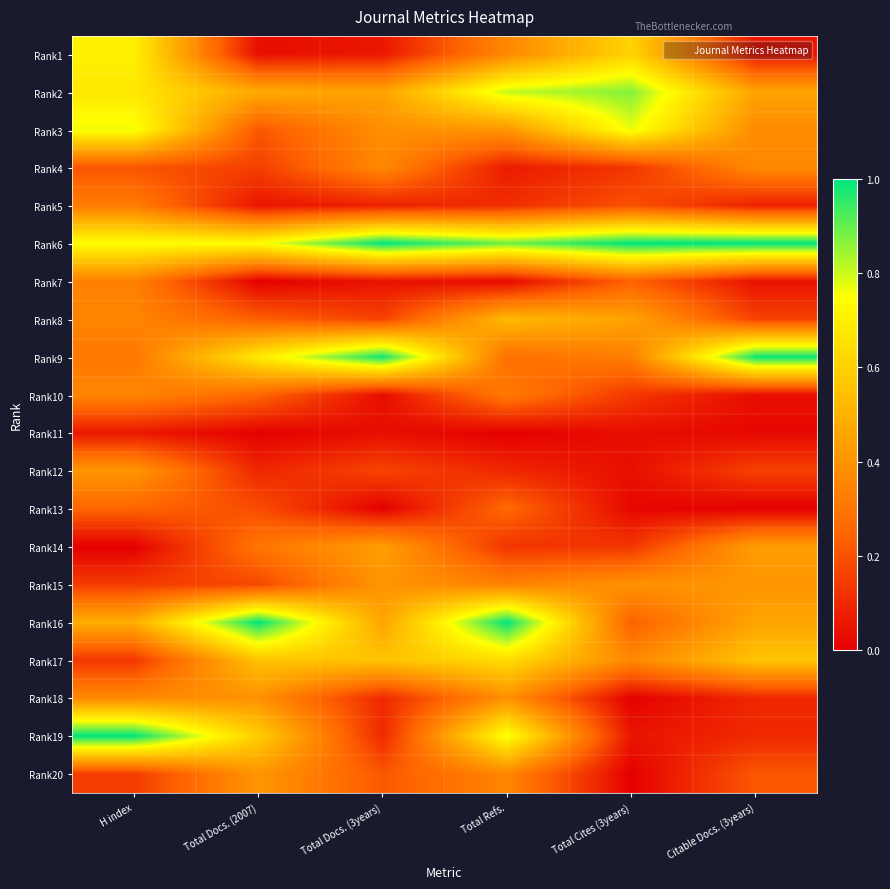

Reading left to right, what are all the values shown in this chart?

Rank1: H index=0.7	Total Docs. (2007)=0.0	Total Docs. (3years)=0.1	Total Refs.=0.4	Total Cites (3years)=0.6	Citable Docs. (3years)=0.1
Rank2: H index=0.7	Total Docs. (2007)=0.5	Total Docs. (3years)=0.5	Total Refs.=0.8	Total Cites (3years)=0.9	Citable Docs. (3years)=0.5
Rank3: H index=0.8	Total Docs. (2007)=0.2	Total Docs. (3years)=0.4	Total Refs.=0.4	Total Cites (3years)=0.8	Citable Docs. (3years)=0.4
Rank4: H index=0.2	Total Docs. (2007)=0.2	Total Docs. (3years)=0.4	Total Refs.=0.1	Total Cites (3years)=0.1	Citable Docs. (3years)=0.4
Rank5: H index=0.3	Total Docs. (2007)=0.1	Total Docs. (3years)=0.1	Total Refs.=0.1	Total Cites (3years)=0.2	Citable Docs. (3years)=0.1
Rank6: H index=0.8	Total Docs. (2007)=0.7	Total Docs. (3years)=1.0	Total Refs.=0.9	Total Cites (3years)=1.0	Citable Docs. (3years)=1.0
Rank7: H index=0.3	Total Docs. (2007)=0.0	Total Docs. (3years)=0.0	Total Refs.=0.0	Total Cites (3years)=0.2	Citable Docs. (3years)=0.0
Rank8: H index=0.4	Total Docs. (2007)=0.2	Total Docs. (3years)=0.2	Total Refs.=0.5	Total Cites (3years)=0.4	Citable Docs. (3years)=0.2
Rank9: H index=0.3	Total Docs. (2007)=0.7	Total Docs. (3years)=1.0	Total Refs.=0.3	Total Cites (3years)=0.3	Citable Docs. (3years)=1.0
Rank10: H index=0.4	Total Docs. (2007)=0.3	Total Docs. (3years)=0.0	Total Refs.=0.3	Total Cites (3years)=0.1	Citable Docs. (3years)=0.0
Rank11: H index=0.1	Total Docs. (2007)=0.0	Total Docs. (3years)=0.0	Total Refs.=0.0	Total Cites (3years)=0.0	Citable Docs. (3years)=0.0
Rank12: H index=0.4	Total Docs. (2007)=0.1	Total Docs. (3years)=0.2	Total Refs.=0.1	Total Cites (3years)=0.0	Citable Docs. (3years)=0.2
Rank13: H index=0.2	Total Docs. (2007)=0.2	Total Docs. (3years)=0.0	Total Refs.=0.3	Total Cites (3years)=0.0	Citable Docs. (3years)=0.0
Rank14: H index=0.0	Total Docs. (2007)=0.3	Total Docs. (3years)=0.4	Total Refs.=0.1	Total Cites (3years)=0.1	Citable Docs. (3years)=0.4
Rank15: H index=0.1	Total Docs. (2007)=0.2	Total Docs. (3years)=0.4	Total Refs.=0.3	Total Cites (3years)=0.4	Citable Docs. (3years)=0.4
Rank16: H index=0.5	Total Docs. (2007)=1.0	Total Docs. (3years)=0.5	Total Refs.=1.0	Total Cites (3years)=0.2	Citable Docs. (3years)=0.5
Rank17: H index=0.1	Total Docs. (2007)=0.6	Total Docs. (3years)=0.6	Total Refs.=0.6	Total Cites (3years)=0.4	Citable Docs. (3years)=0.6
Rank18: H index=0.4	Total Docs. (2007)=0.4	Total Docs. (3years)=0.1	Total Refs.=0.4	Total Cites (3years)=0.0	Citable Docs. (3years)=0.1
Rank19: H index=1.0	Total Docs. (2007)=0.6	Total Docs. (3years)=0.1	Total Refs.=0.8	Total Cites (3years)=0.1	Citable Docs. (3years)=0.1
Rank20: H index=0.1	Total Docs. (2007)=0.4	Total Docs. (3years)=0.2	Total Refs.=0.4	Total Cites (3years)=0.0	Citable Docs. (3years)=0.2